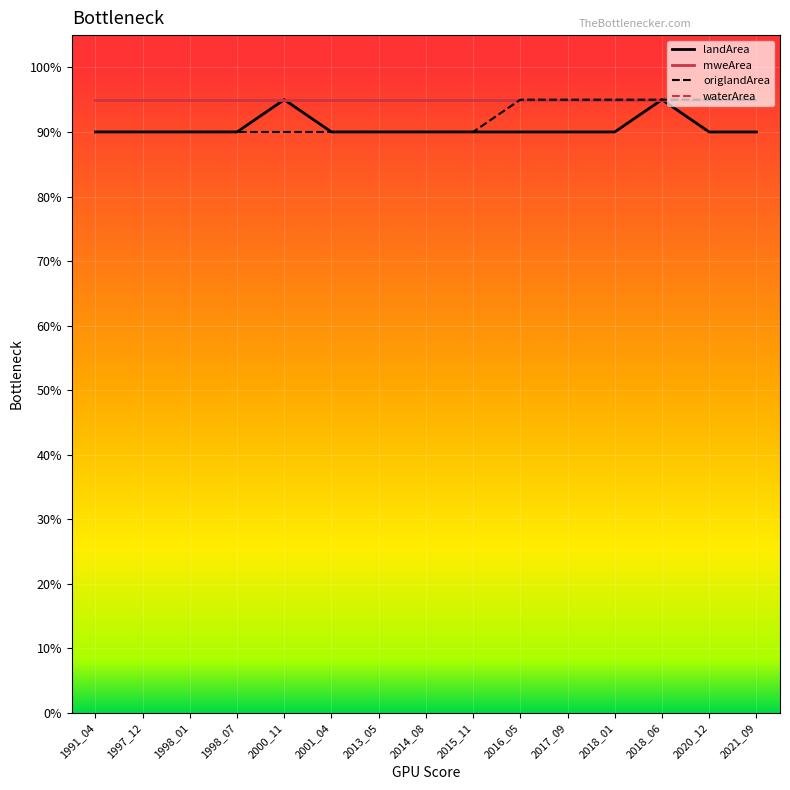

List the labels in order of origlandArea value, largest first.

2016_05, 2017_09, 2018_01, 2018_06, 2020_12, 2021_09, 1991_04, 1997_12, 1998_01, 1998_07, 2000_11, 2001_04, 2013_05, 2014_08, 2015_11